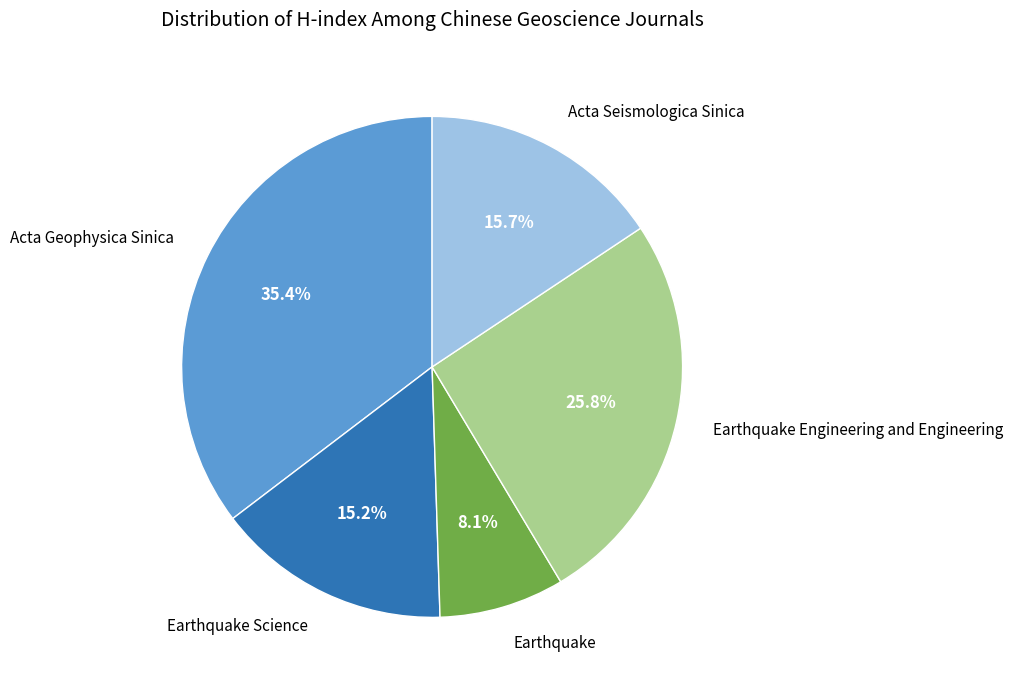

Is there a majority slice in this chart?

No